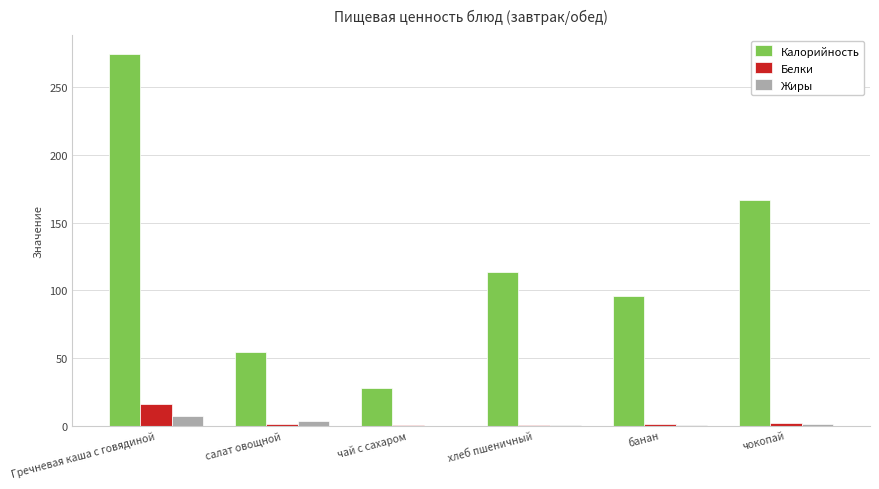

Between салат овощной and банан, which series saw the biggest shift?

Калорийность